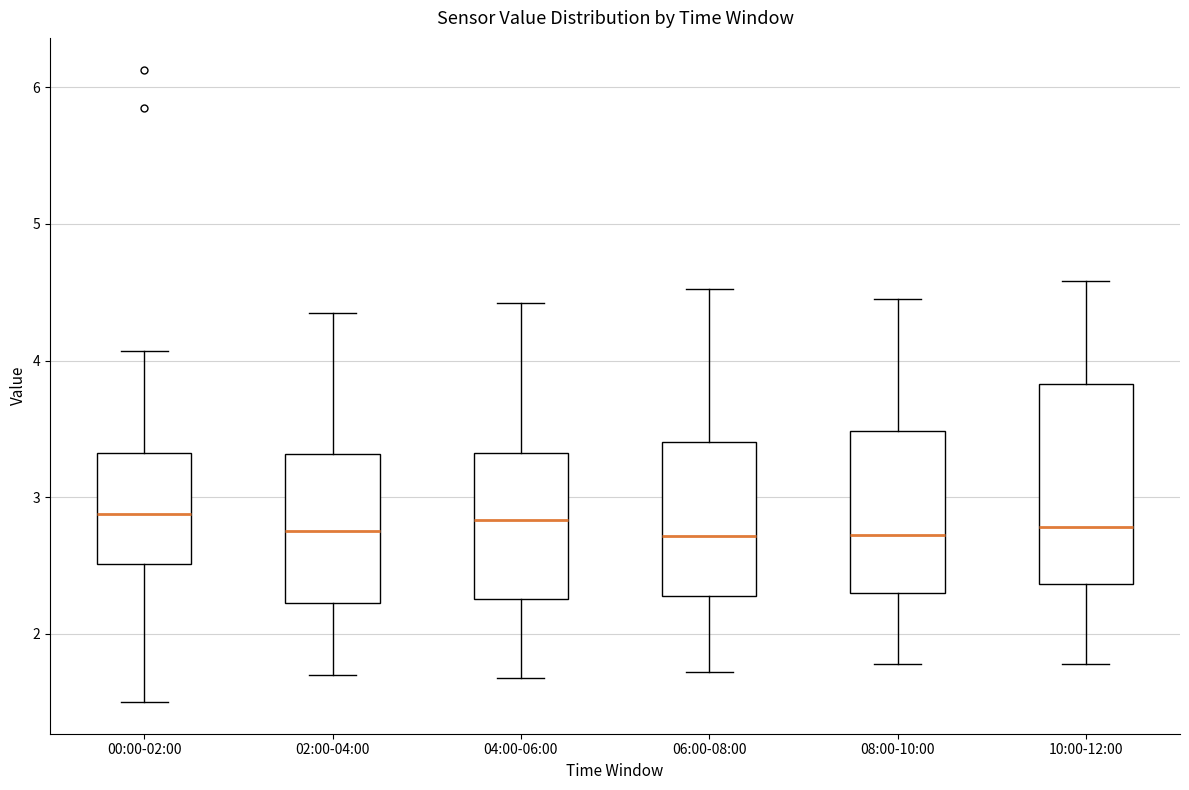

Which box is the tallest, from its lower edge to its upper edge?

10:00-12:00